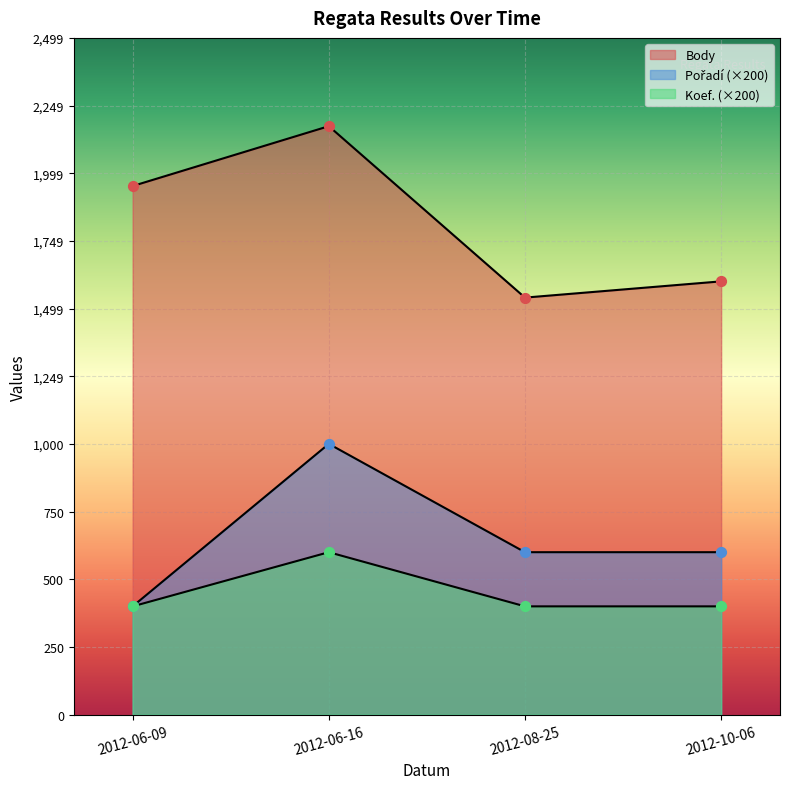

What are all the series names shown in the legend?

Body, Pořadí, Koef.